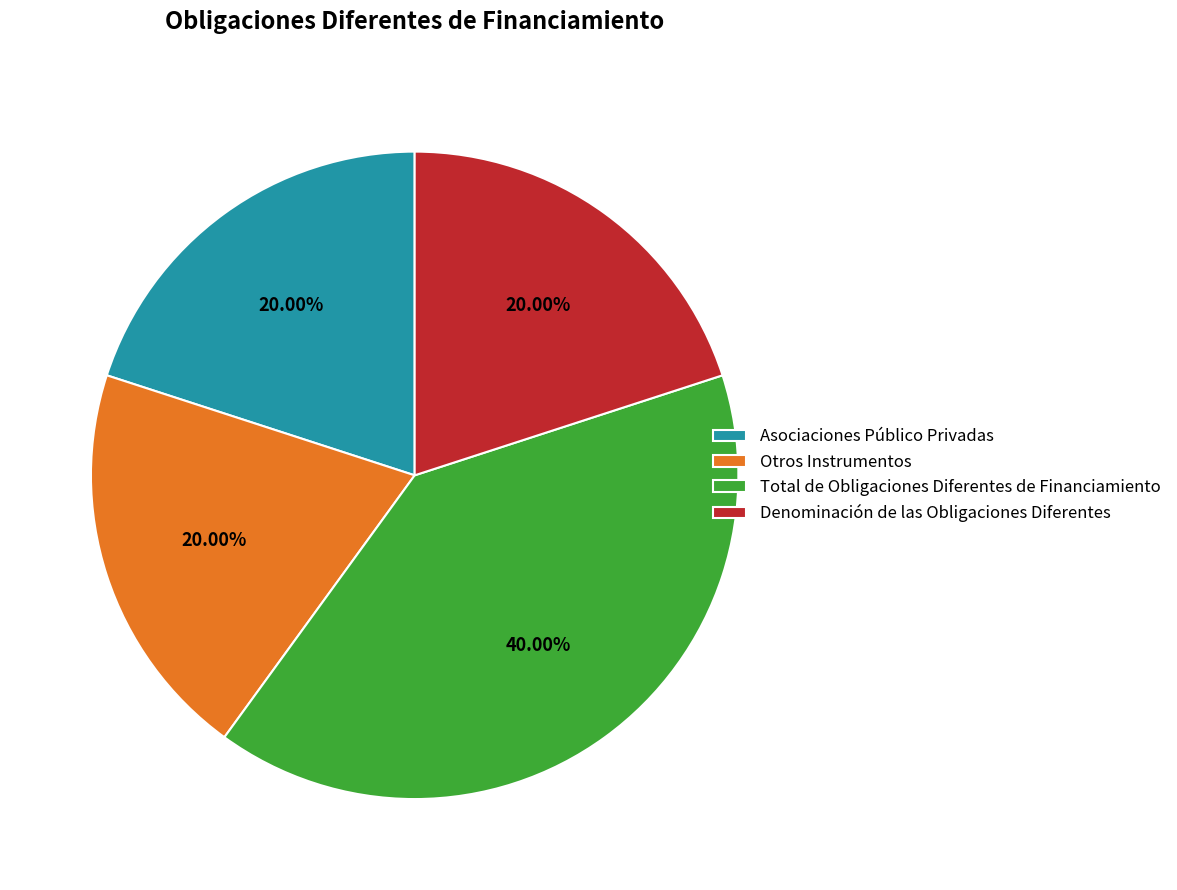

Is Total de Obligaciones Diferentes de Financiamiento the majority of the pie?

No